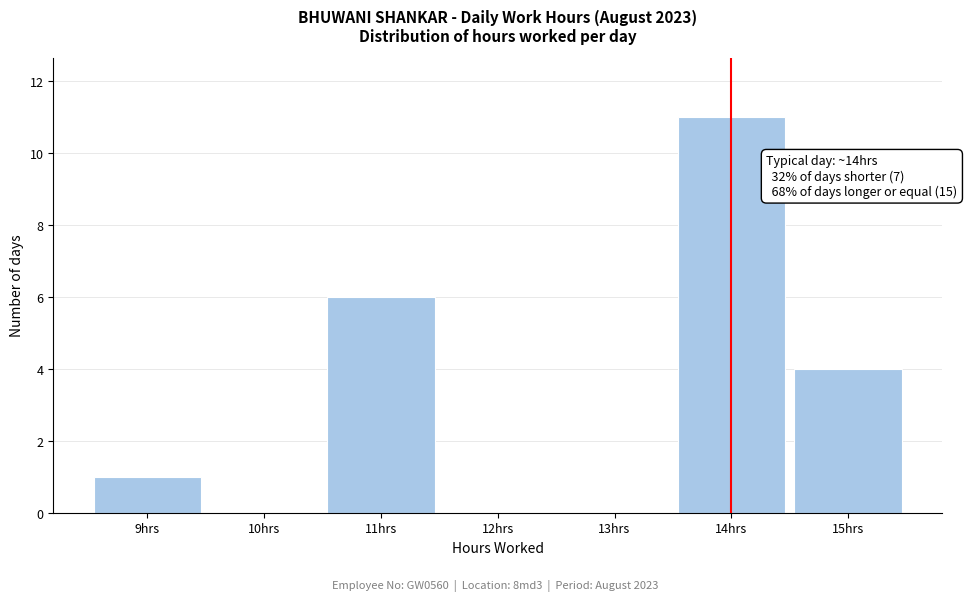

Which range on the x-axis has the tallest bar?

13.5 to 14.5